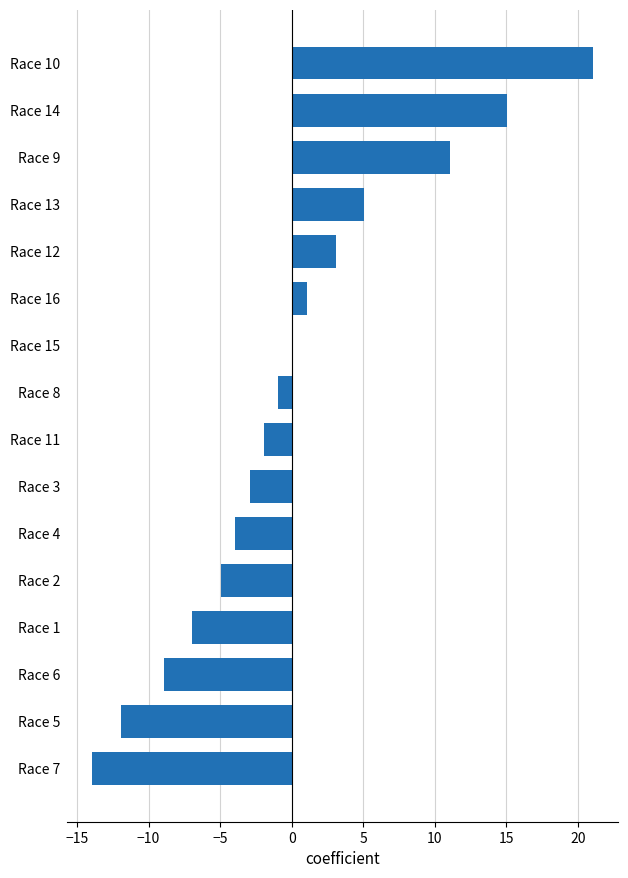

Does the chart contain stacked bars?

No